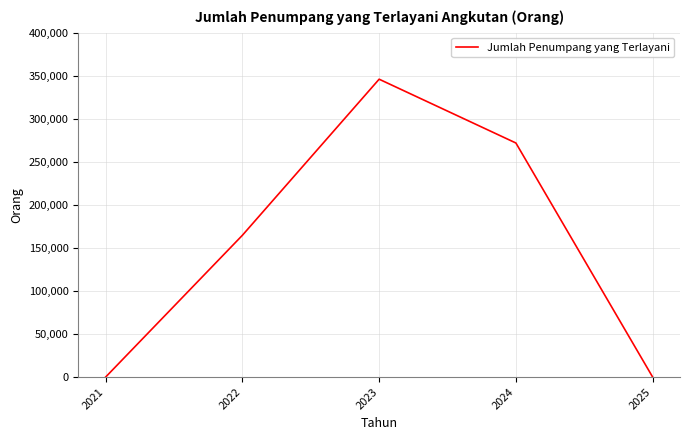

The value at 2021 is -174373. True or false?

False